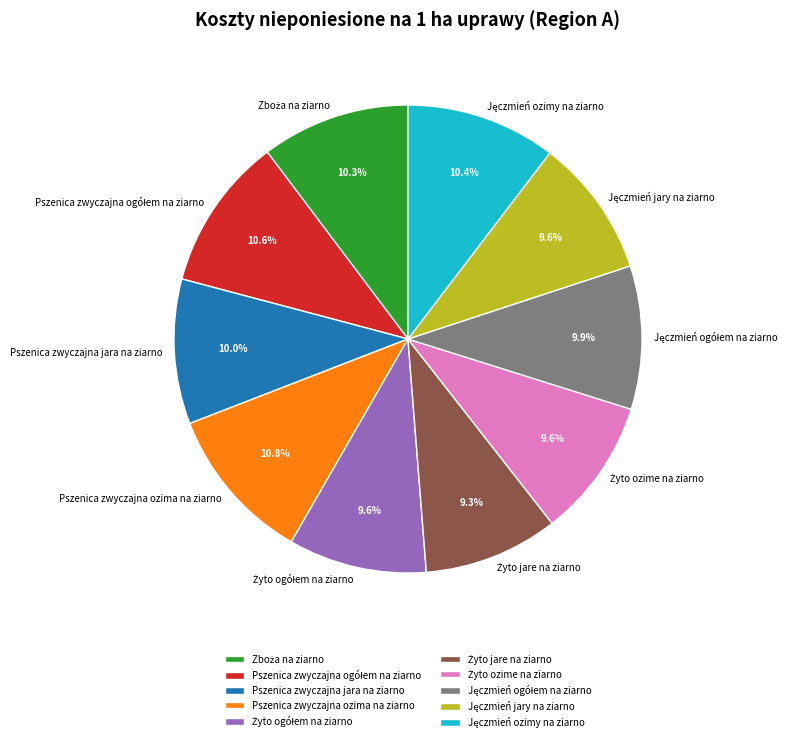

Does any single category account for the majority?

No